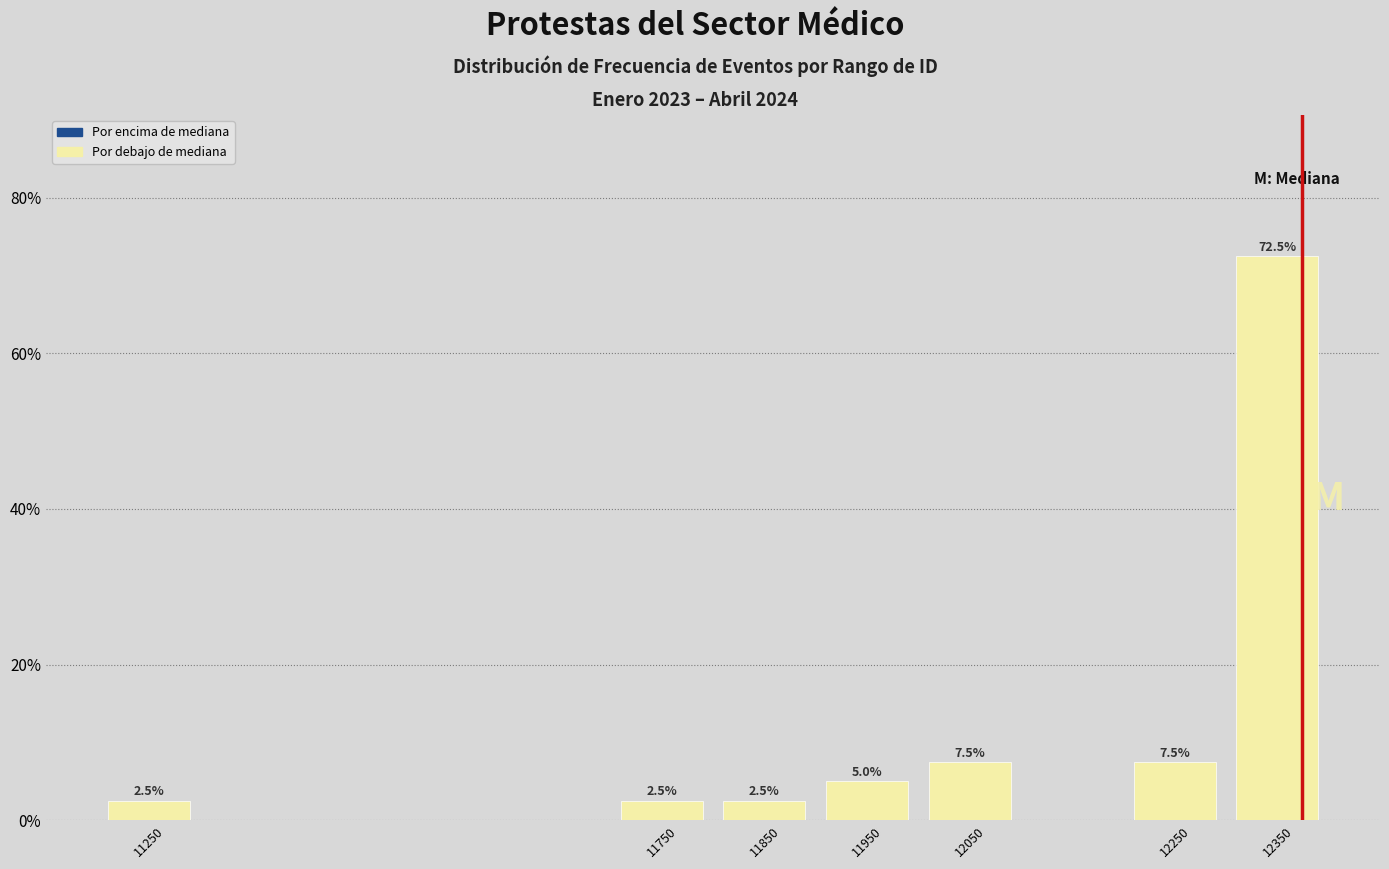

Reading left to right, transcribe all the data shown in this chart.

11250=2.5	11750=2.5	11850=2.5	11950=5.0	12050=7.5	12250=7.5	12350=72.5